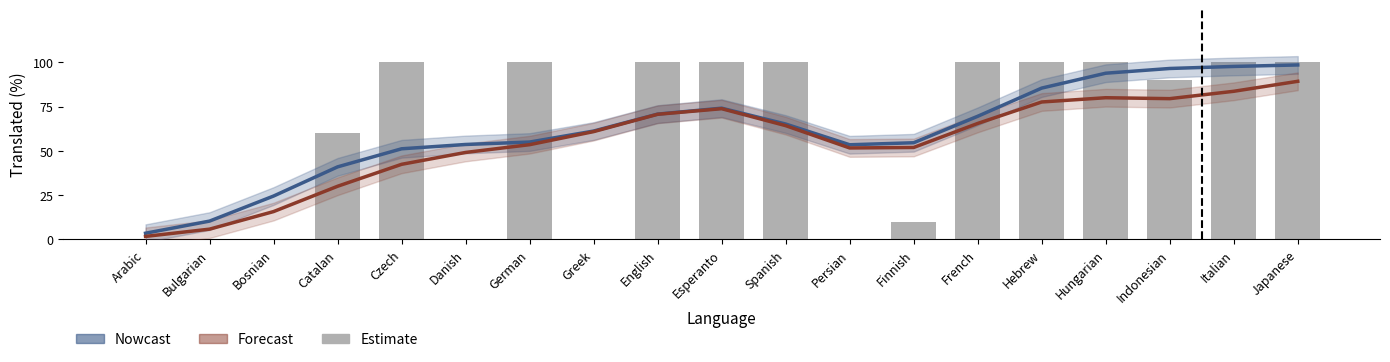

Are the bars grouped side by side (vs. stacked)?

Yes